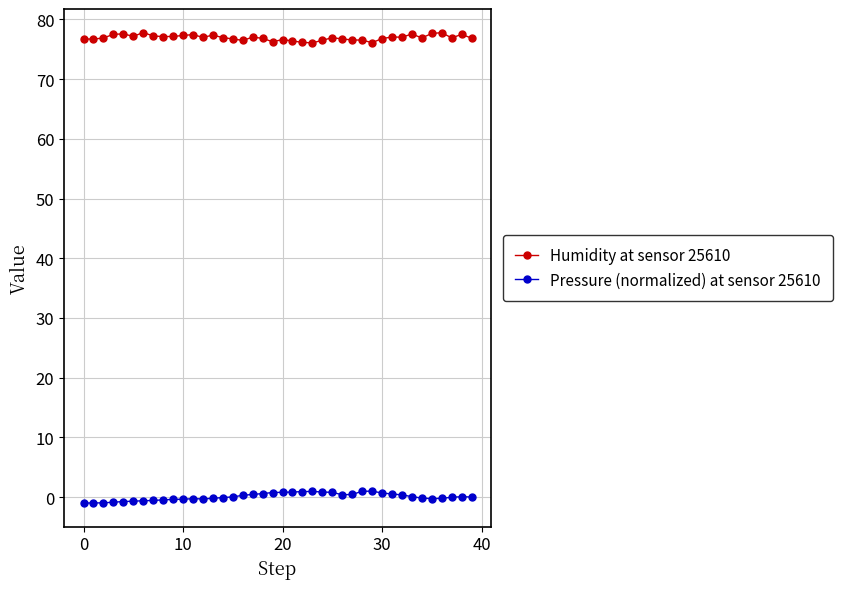

At how many categories does at least one series exceed 25?

40